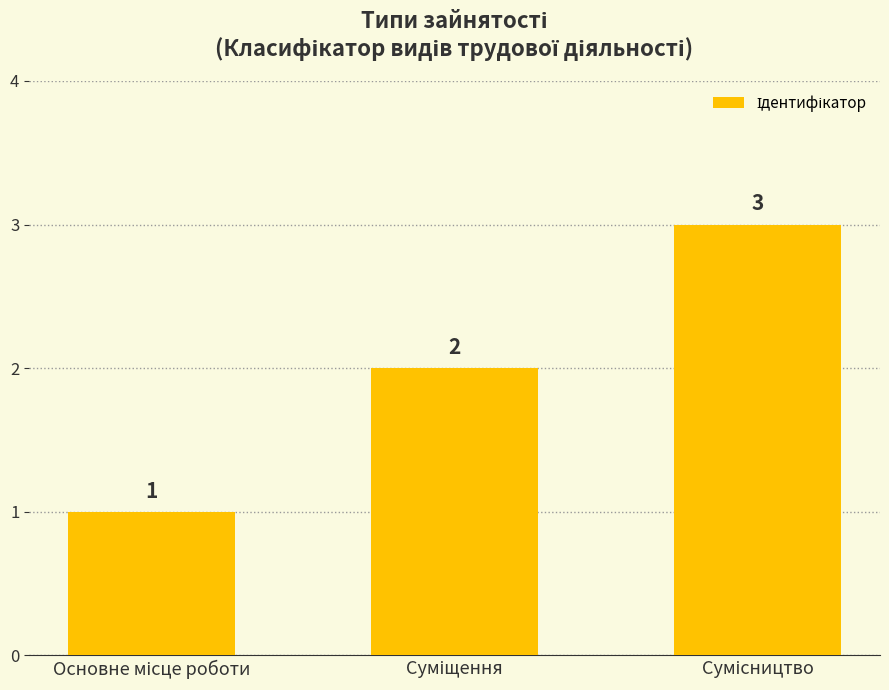

Are the bars grouped side by side (vs. stacked)?

No